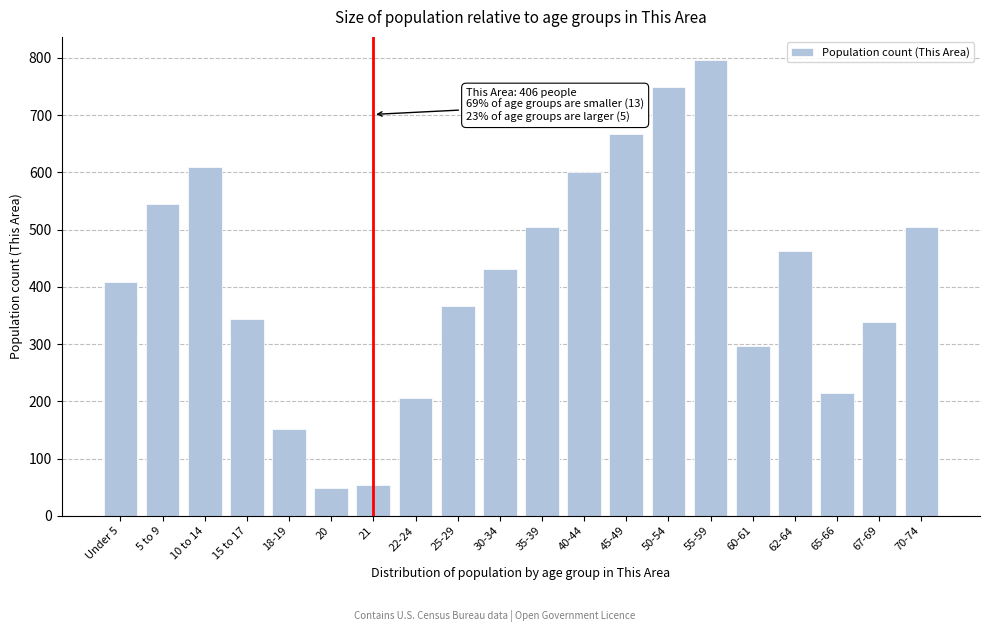

Reading left to right, transcribe all the data shown in this chart.

409	545	609	343	152	48	53	206	366	432	504	600	667	749	797	296	463	215	338	504